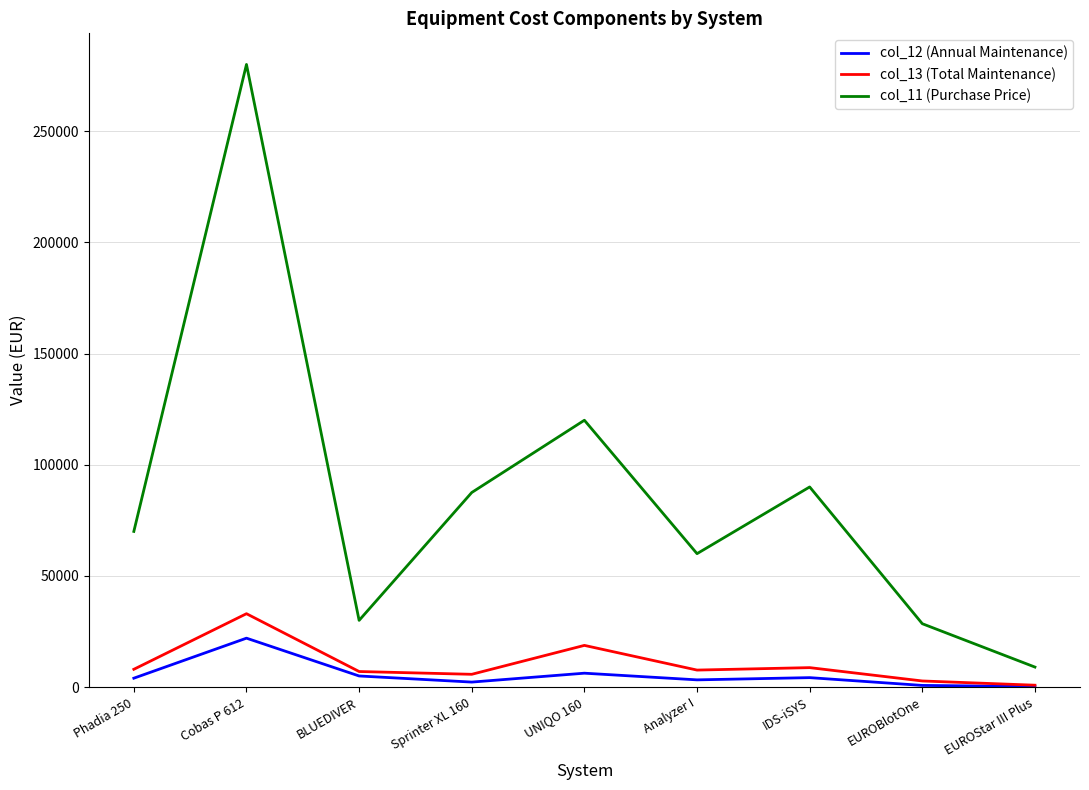

True or false: col_11 (Purchase Price) and col_12 (Annual Maintenance) intersect in this chart.

False